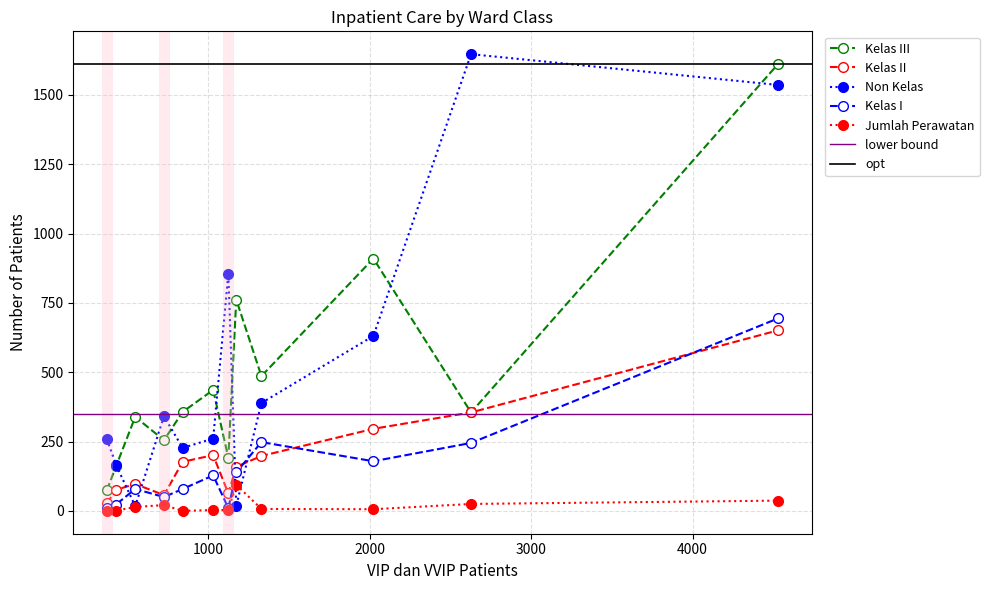

True or false: Kelas I and Non Kelas cross at least once.

True